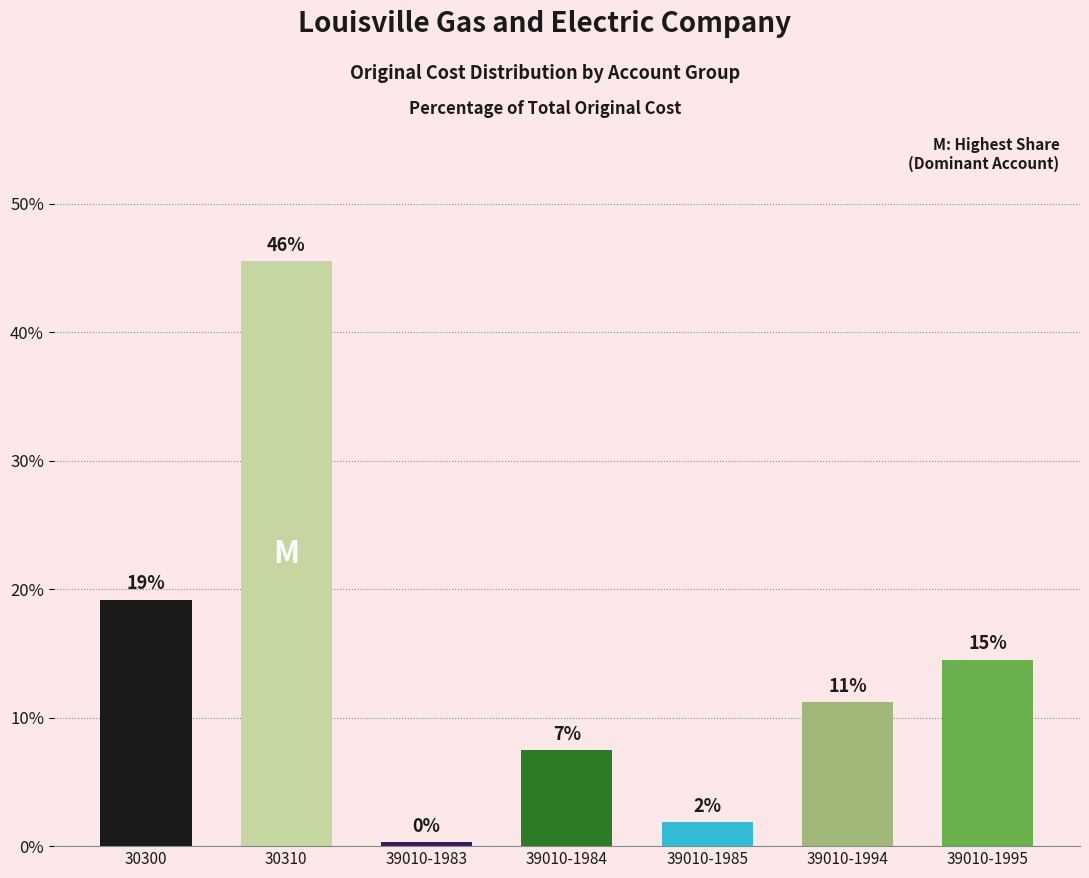

What is the sum of the values at 30300 and 39010-1985?

21.0